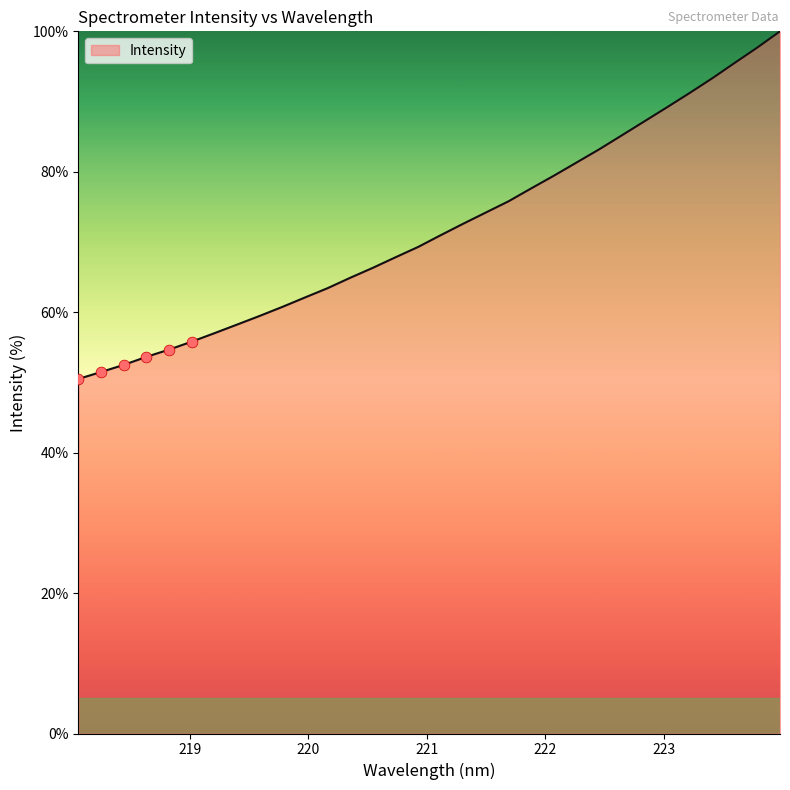

What is the greatest value displayed?

100.0